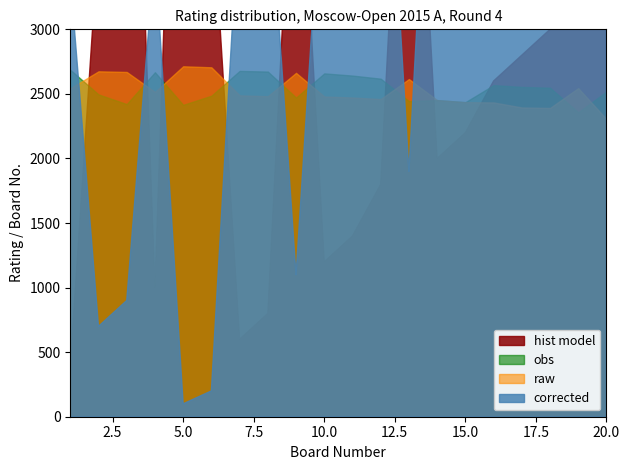

Reading left to right, extract all data points from this chart.

corrected: 1=34	2=7	3=9	4=36	5=1	6=2	7=40	8=43	9=11	10=45	11=50	12=56	13=19	14=59	15=63	16=64	17=94	18=97	19=33	20=157
raw: 1=2543	2=2675	3=2670	4=2515	5=2714	6=2706	7=2489	8=2482	9=2663	10=2480	11=2472	12=2460	13=2615	14=2452	15=2436	16=2434	17=2395	18=2391	19=2545	20=2305
obs: 1=2687	2=2496	3=2421	4=2668	5=2415	6=2486	7=2678	8=2673	9=2472	10=2659	11=2642	12=2618	13=2444	14=2452	15=2436	16=2568	17=2554	18=2548	19=2357	20=2518
hist model: 1=4	2=37	3=70	4=10	5=74	6=41	7=6	8=8	9=51	10=12	11=14	12=18	13=60	14=20	15=22	16=26	17=28	18=30	19=121	20=35